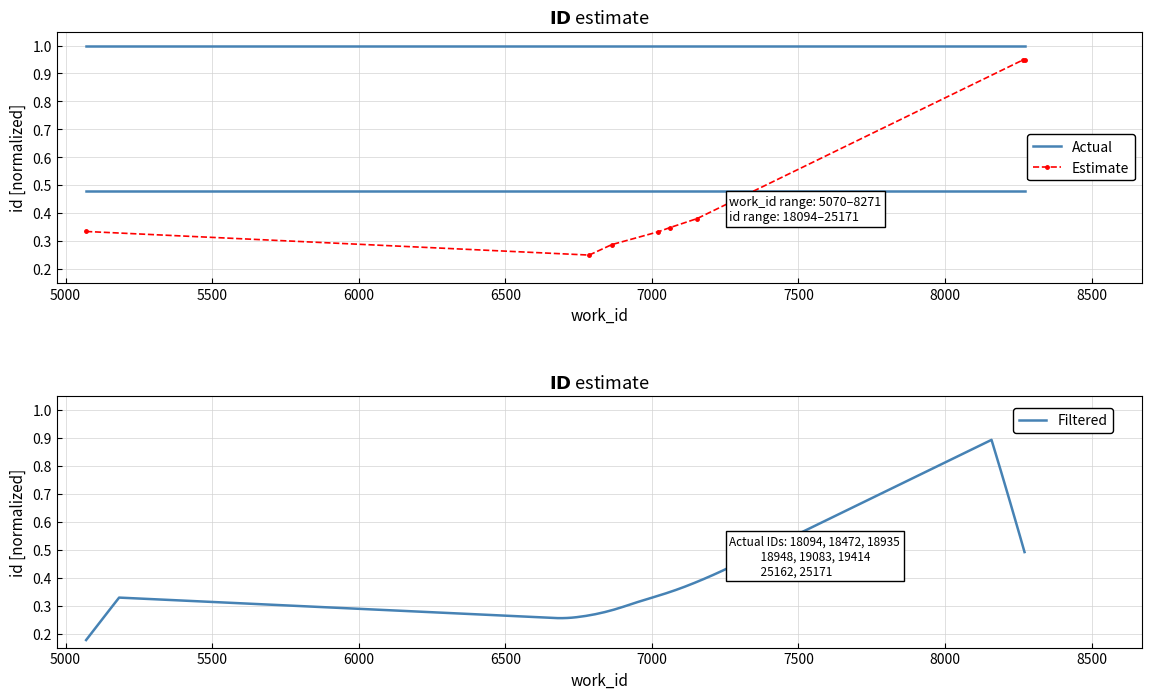

True or false: Actual and Estimate intersect in this chart.

False